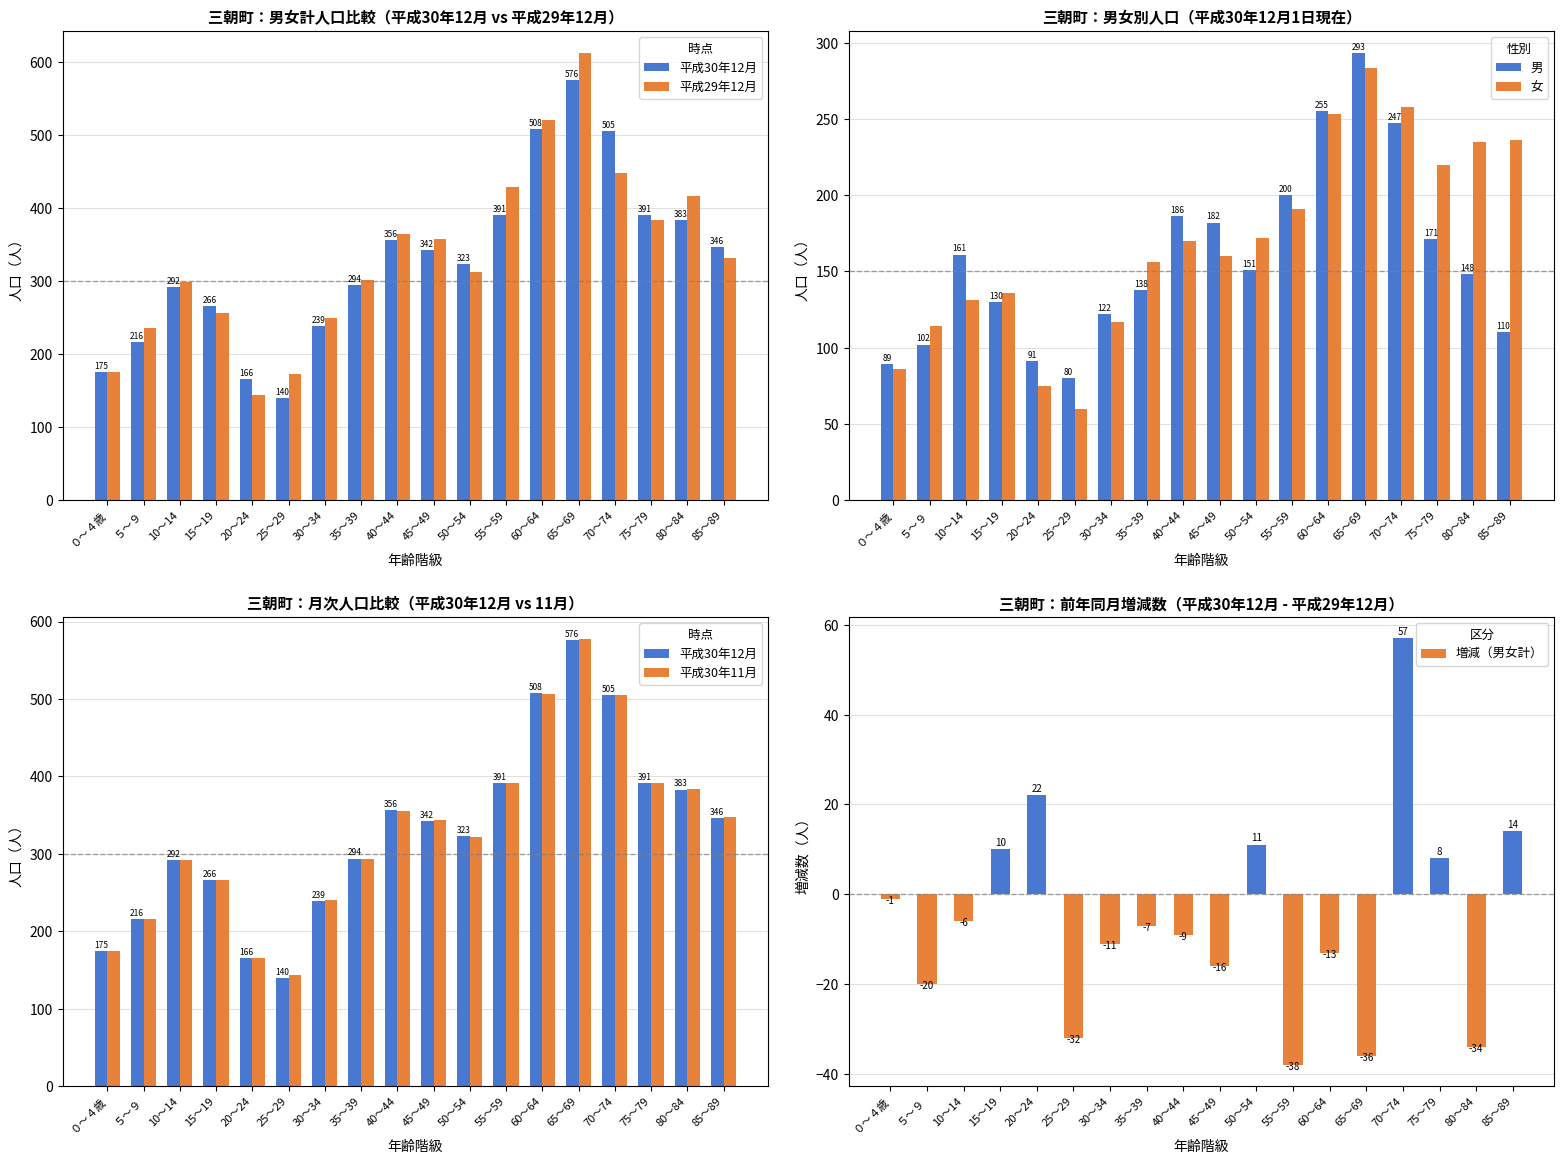

At how many categories does at least one series exceed 6?

18